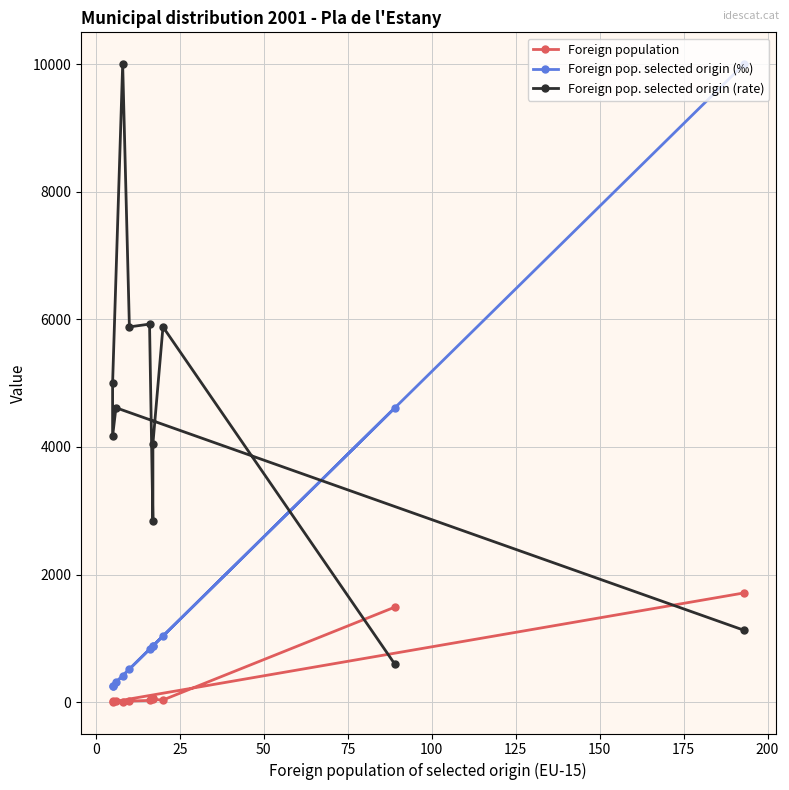

True or false: Foreign pop. selected origin (‰) has more than 2 points higher than both neighbors.

False